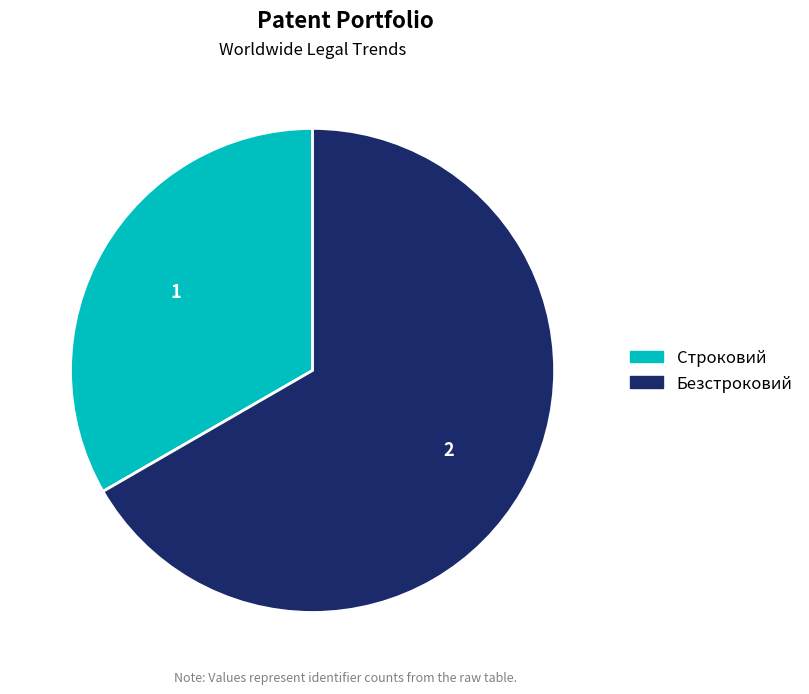

Is Безстроковий the majority of the pie?

Yes